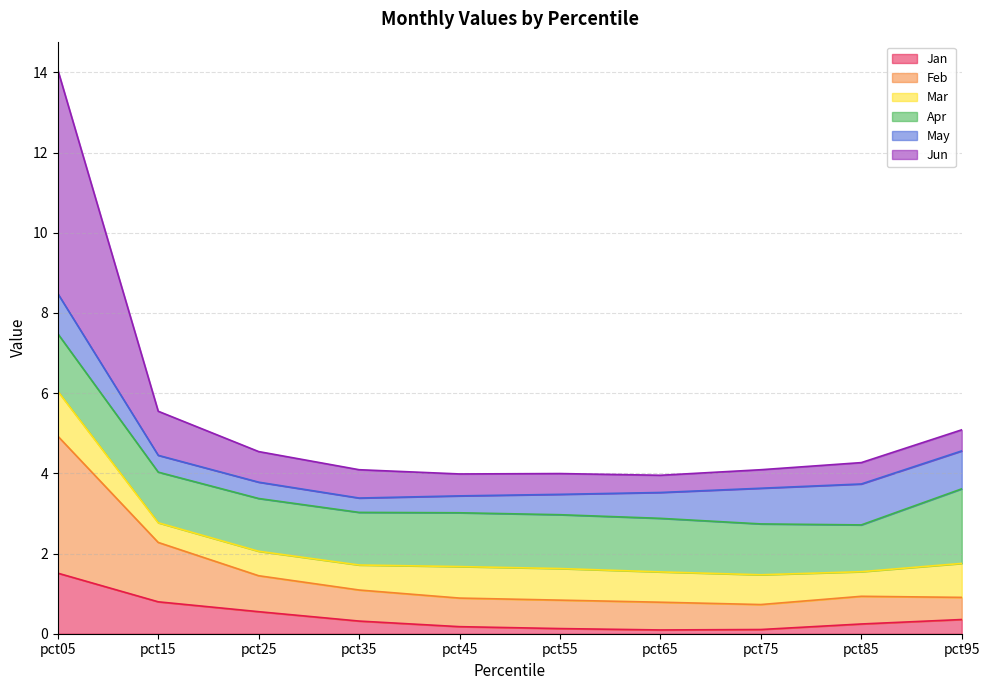

In Jun, how many points are higher than both neighbors (excluding endpoints)?

1